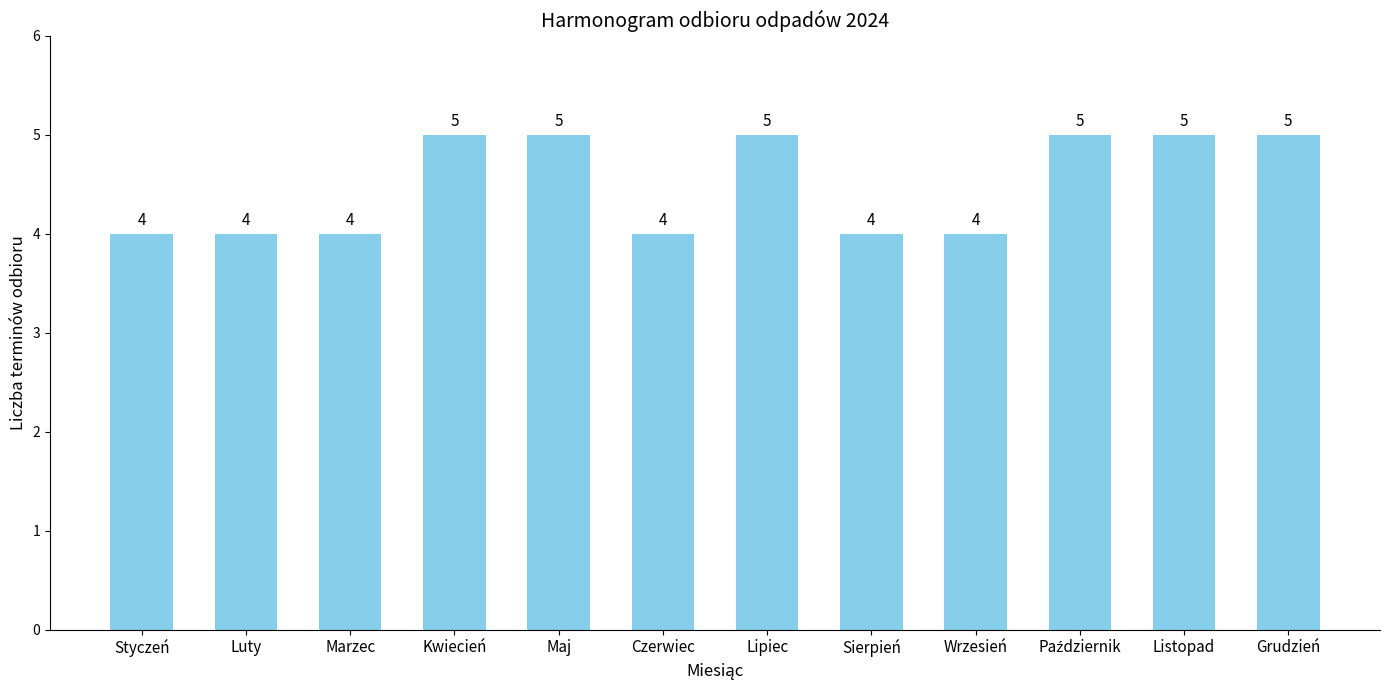

Does the chart contain stacked bars?

No